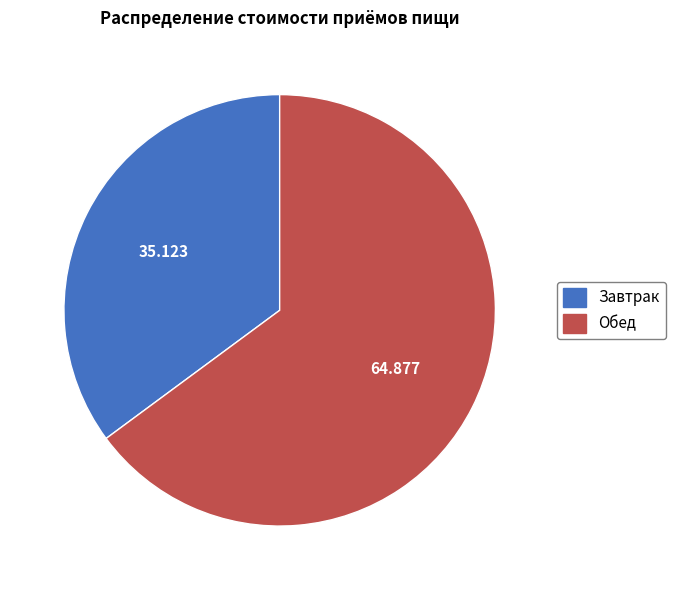

What is the ratio of the value at Обед to the value at Завтрак?

1.8